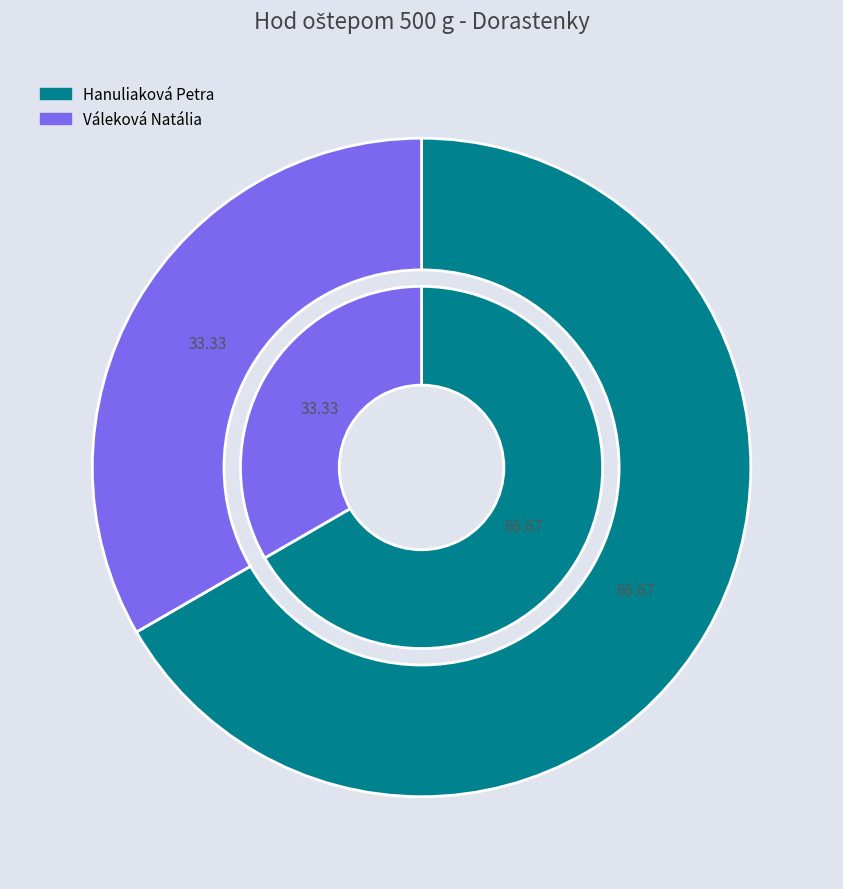

Is it true that Váleková Natália is 41% of the pie?

False